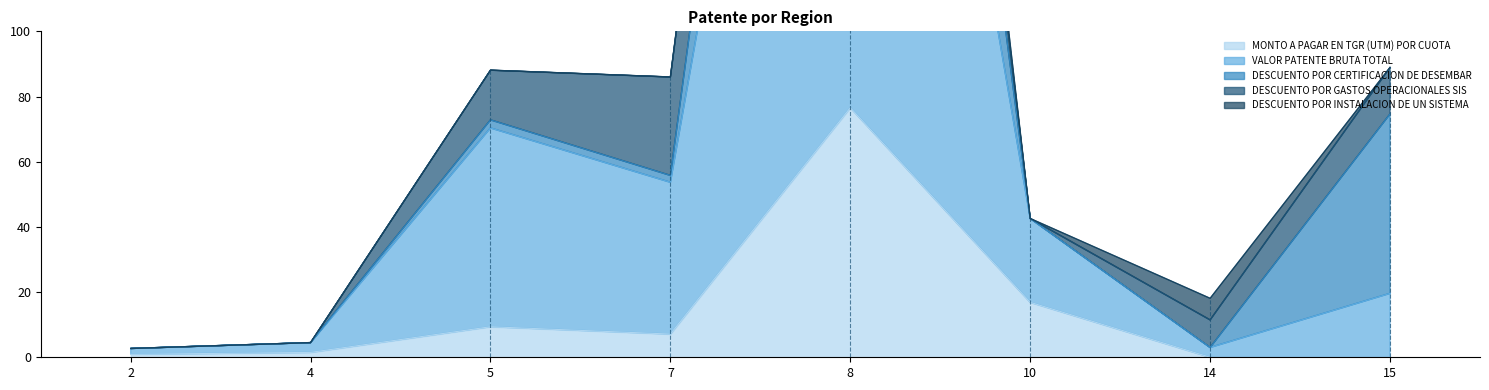

The value of VALOR PATENTE BRUTA TOTAL at 15 is 27.9. True or false?

False